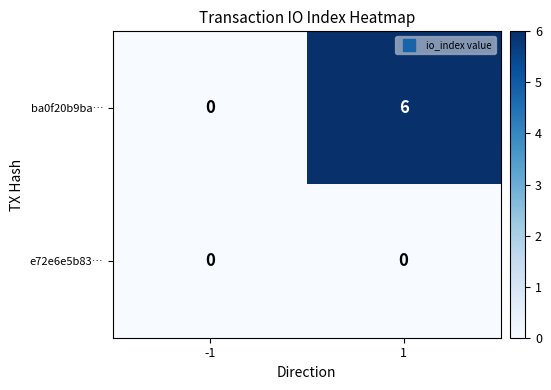

What is the greatest value displayed?

6